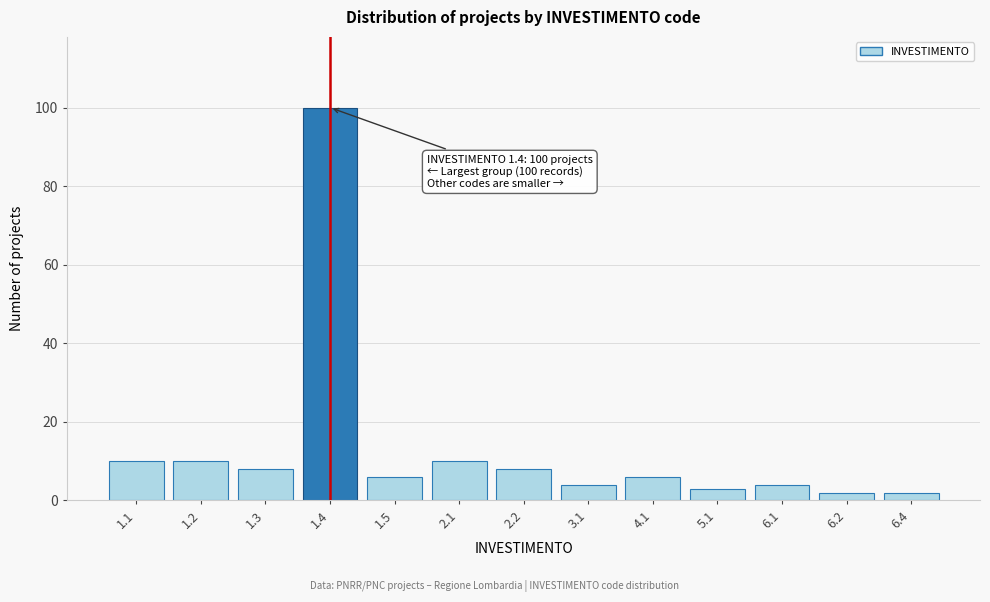

Reading left to right, transcribe all the data shown in this chart.

1.1=10	1.2=10	1.3=8	1.4=100	1.5=6	2.1=10	2.2=8	3.1=4	4.1=6	5.1=3	6.1=4	6.2=2	6.4=2